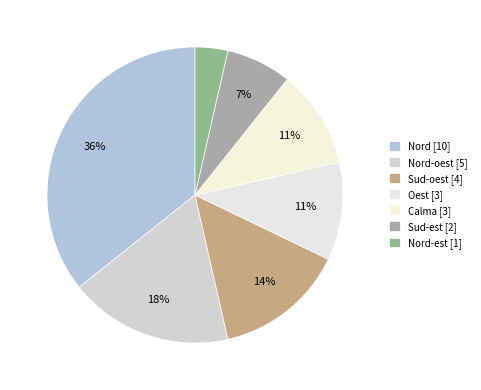

Rank the categories by value from lowest to highest.

Nord-est, Sud-est, Oest, Calma, Sud-oest, Nord-oest, Nord